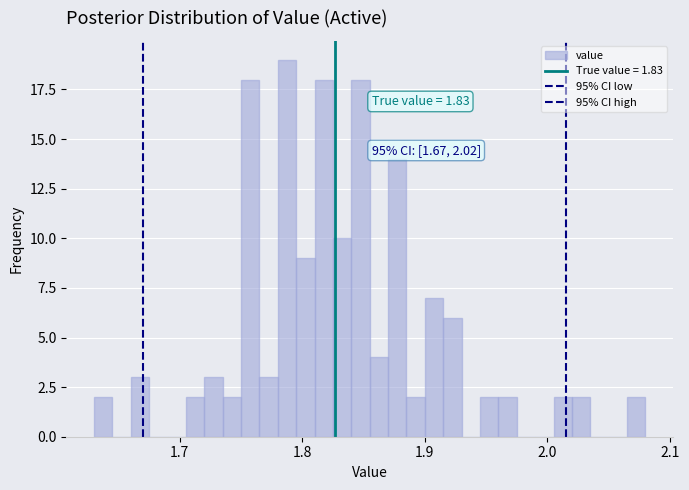

Around what value on the x-axis is the tallest bar? Give the approximate position of its centre, as read against the axis.

1.79